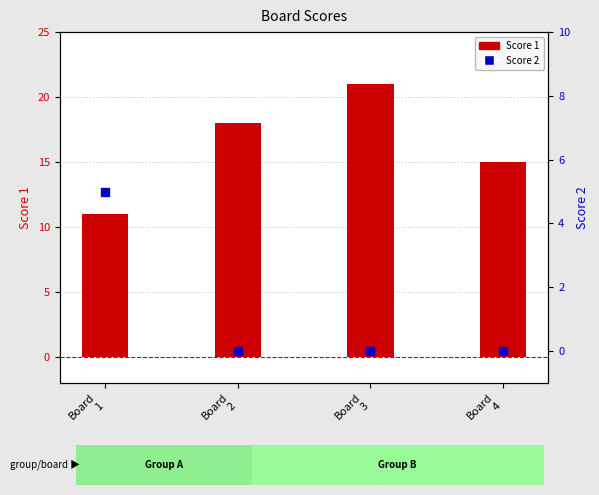

Which series contains the lowest Y value?

Score 2